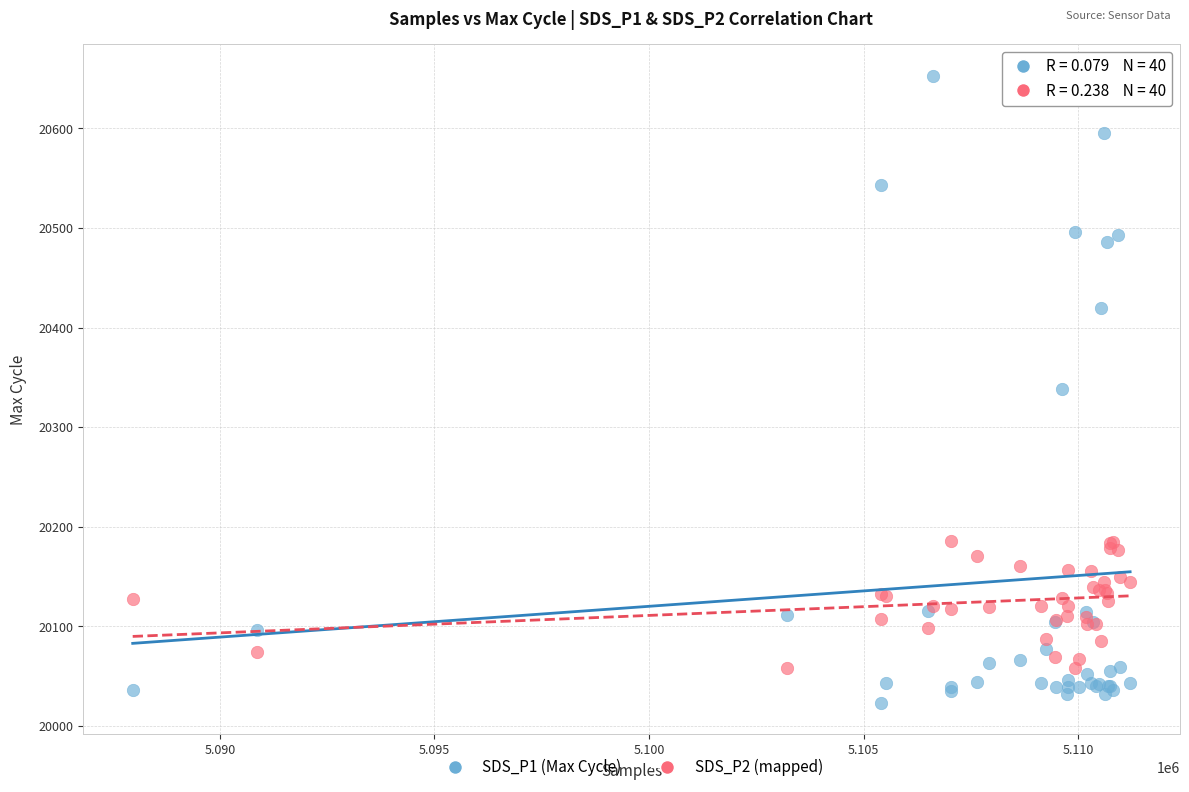

What is the X range (max minus min) for the scatter plot?

23248